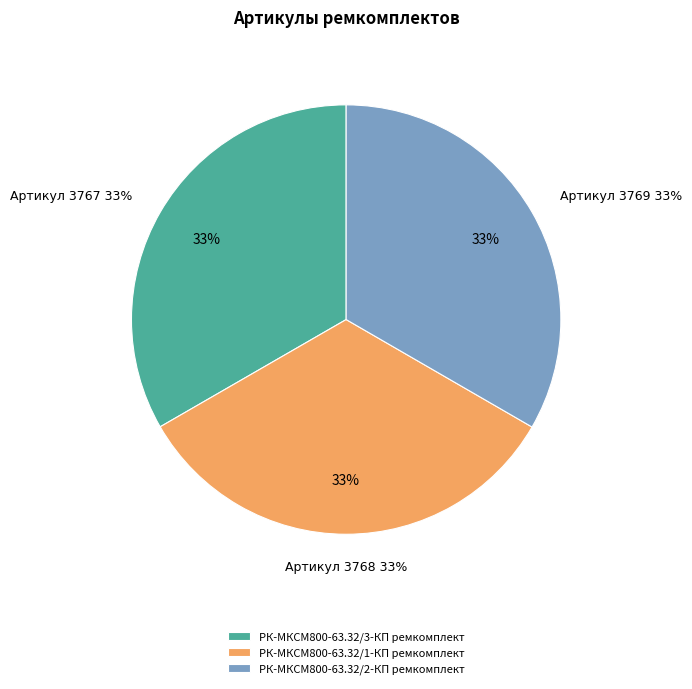

Approximately how many times larger is the value at РК-МКСМ800-63.32/3-КП ремкомплект compared to РК-МКСМ800-63.32/2-КП ремкомплект?

1.0